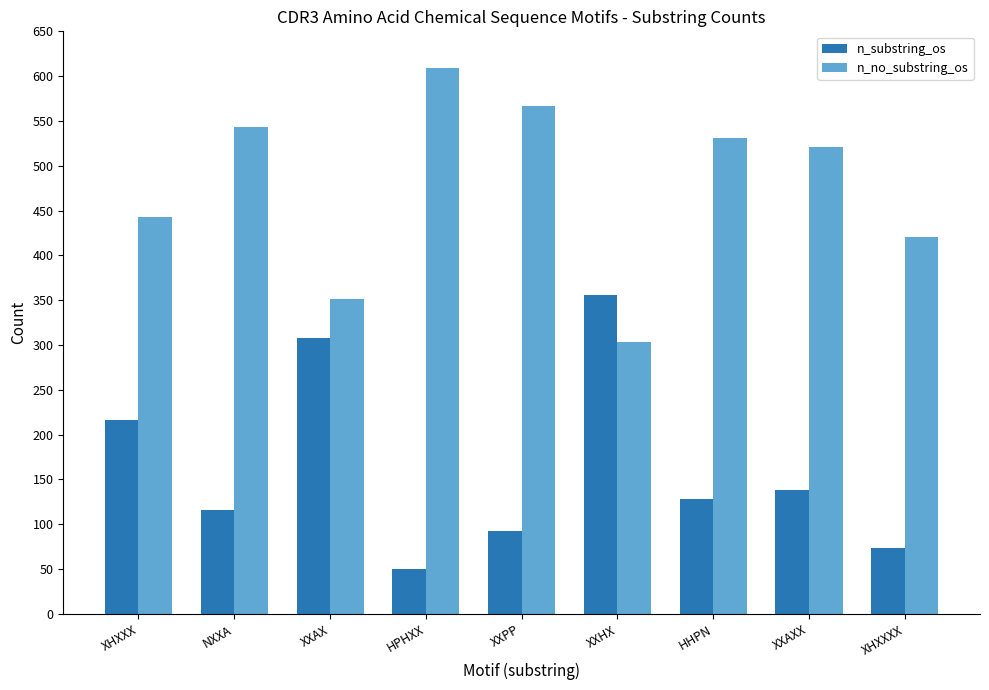

Which series has the largest total across all categories?

n_no_substring_os